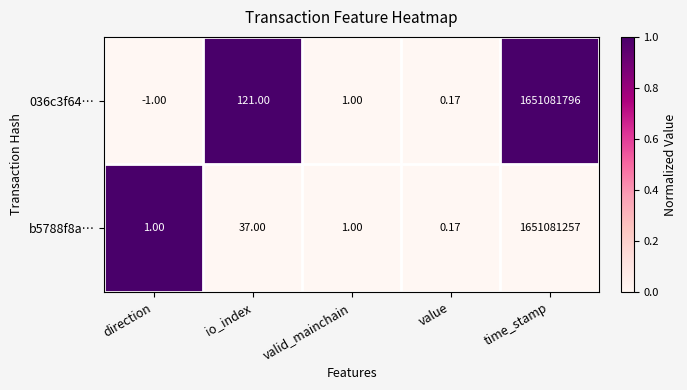

Which label corresponds to the smallest value in the chart?

direction